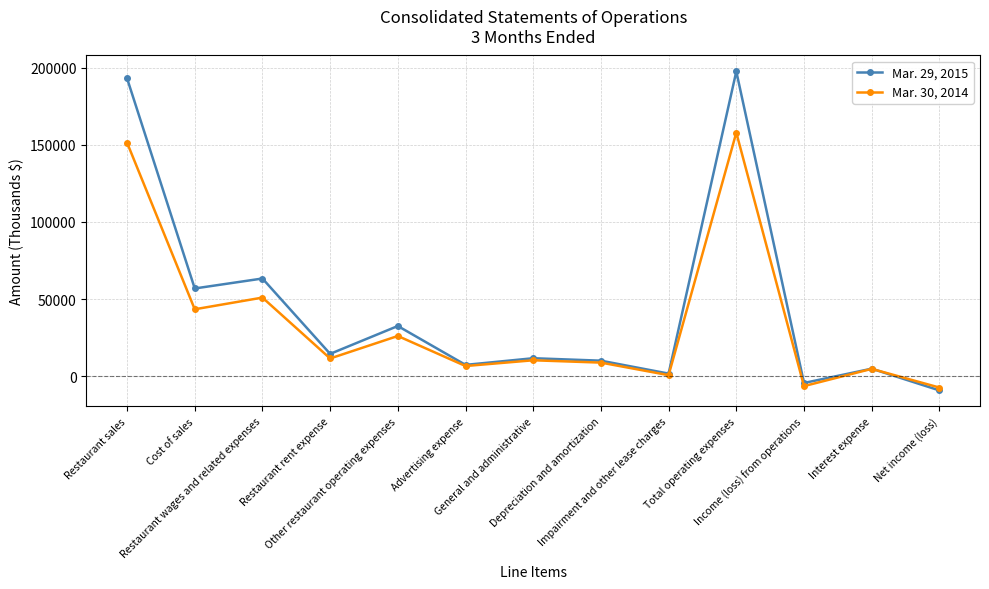

Which series has the widest spread of values?

Mar. 29, 2015